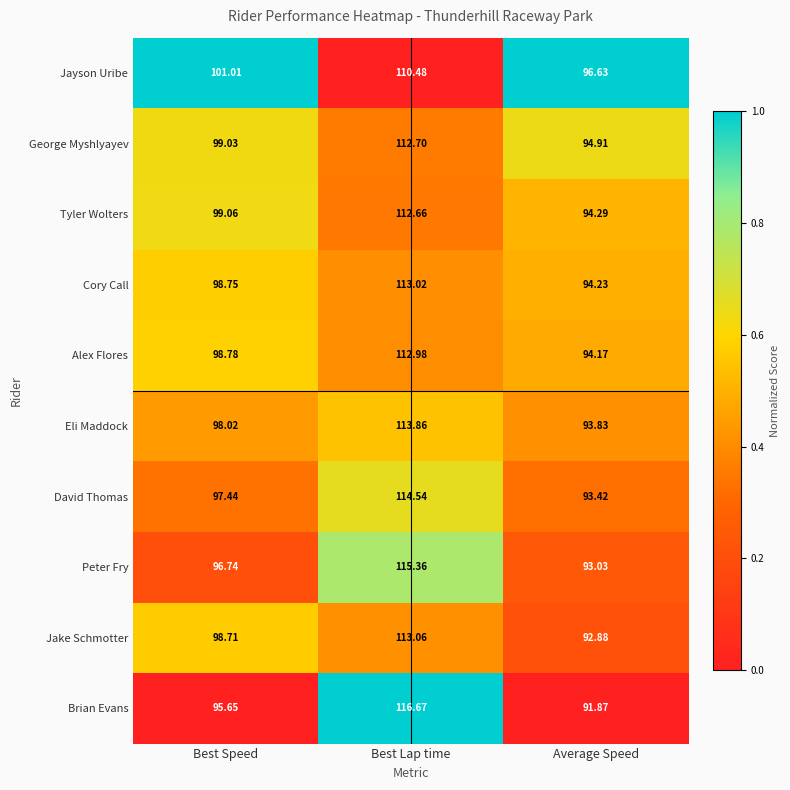

Which category has the lowest value across all series?

Average Speed